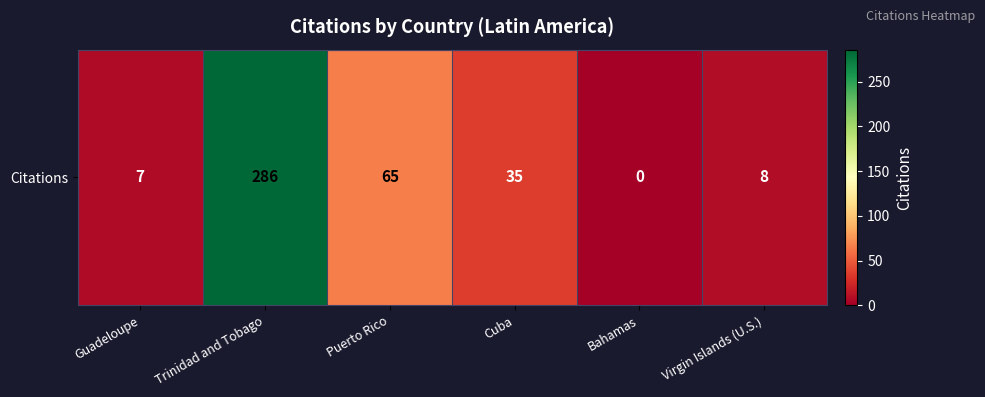

The value at Cuba is 35. True or false?

True